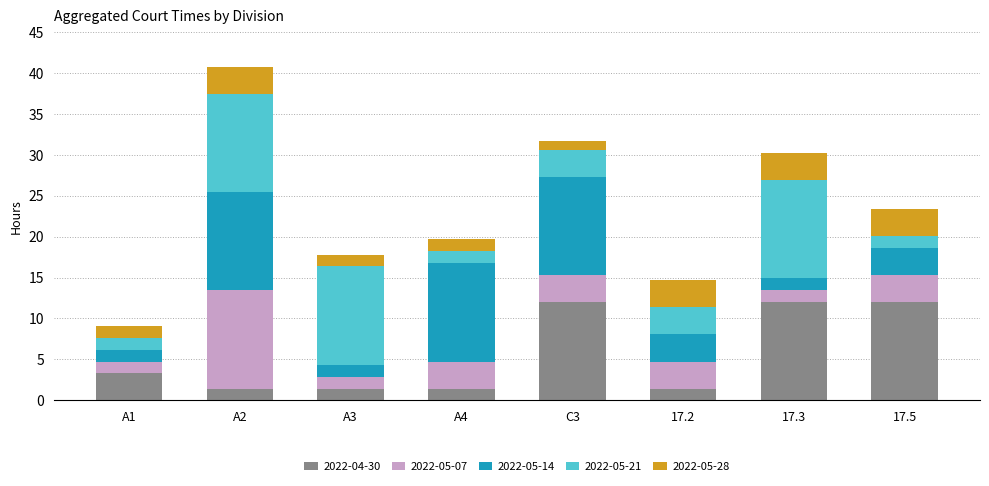

Count the number of data series in this chart.

5